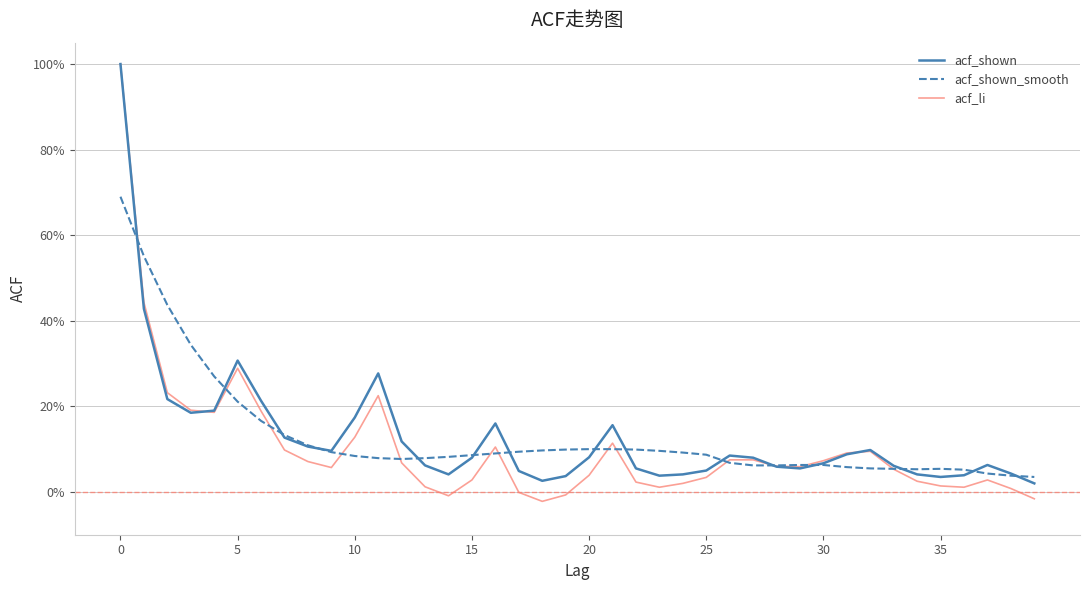

What are all the series names shown in the legend?

acf_shown, acf_shown_smooth, acf_li